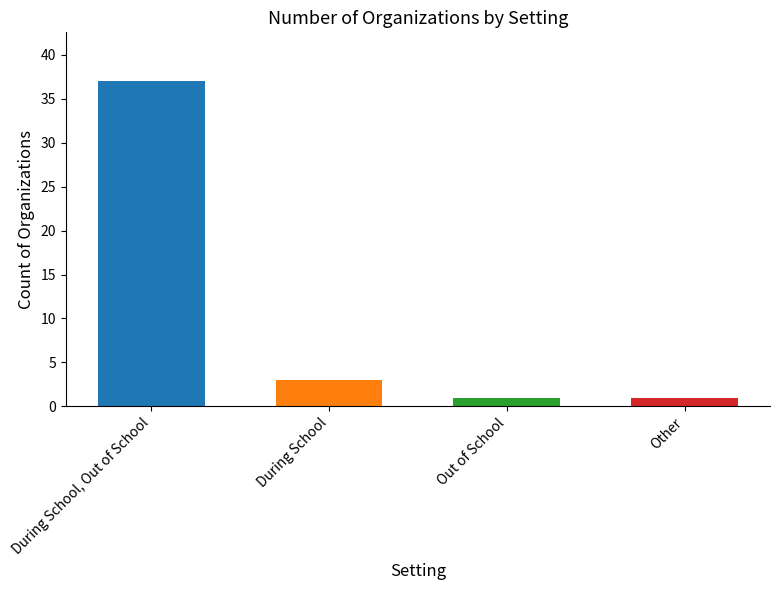

How many bars are there in total?

4